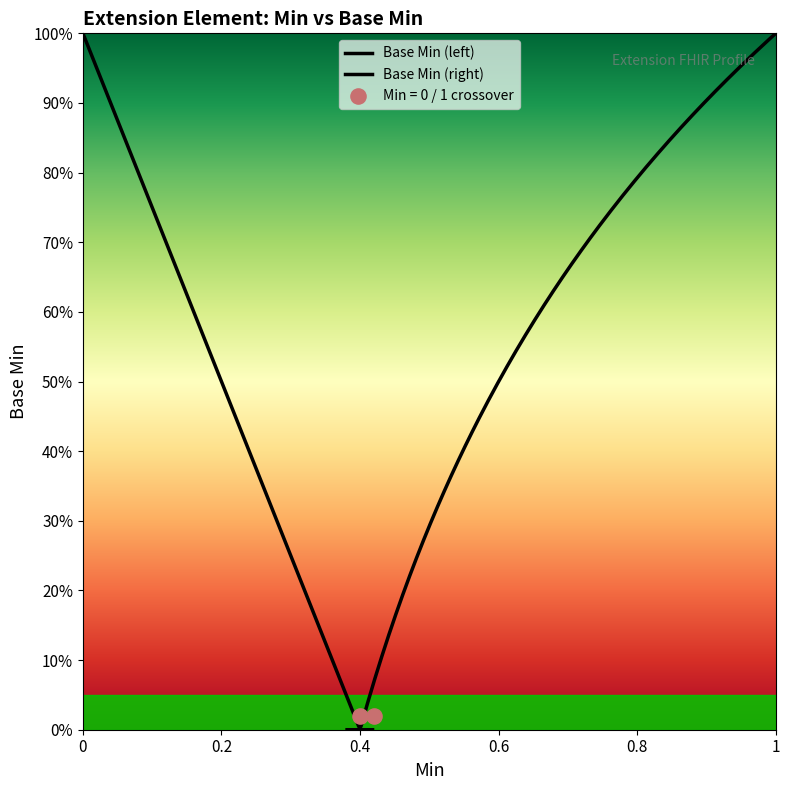

Which has a higher value, 1 or 0?

1